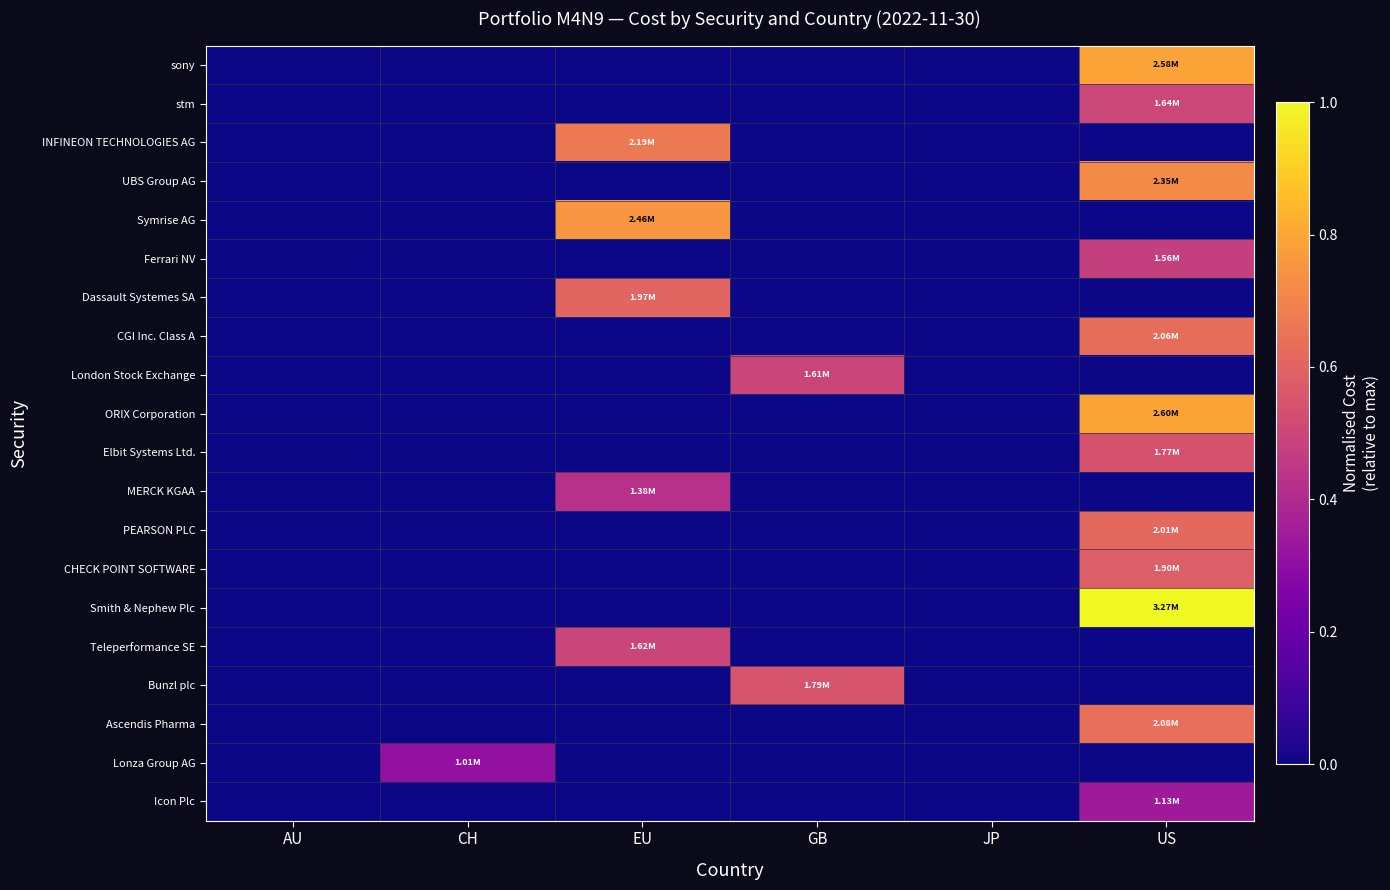

Which category has the highest value across all series?

US